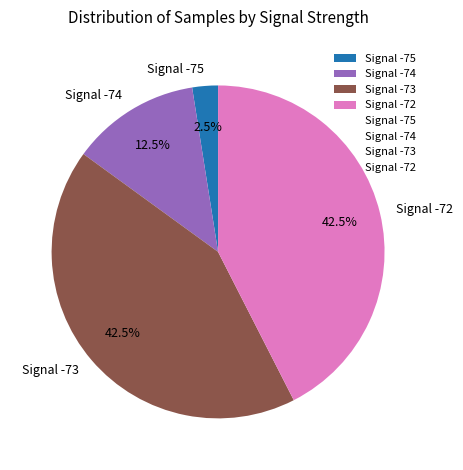

Count the number of slices in the pie.

4